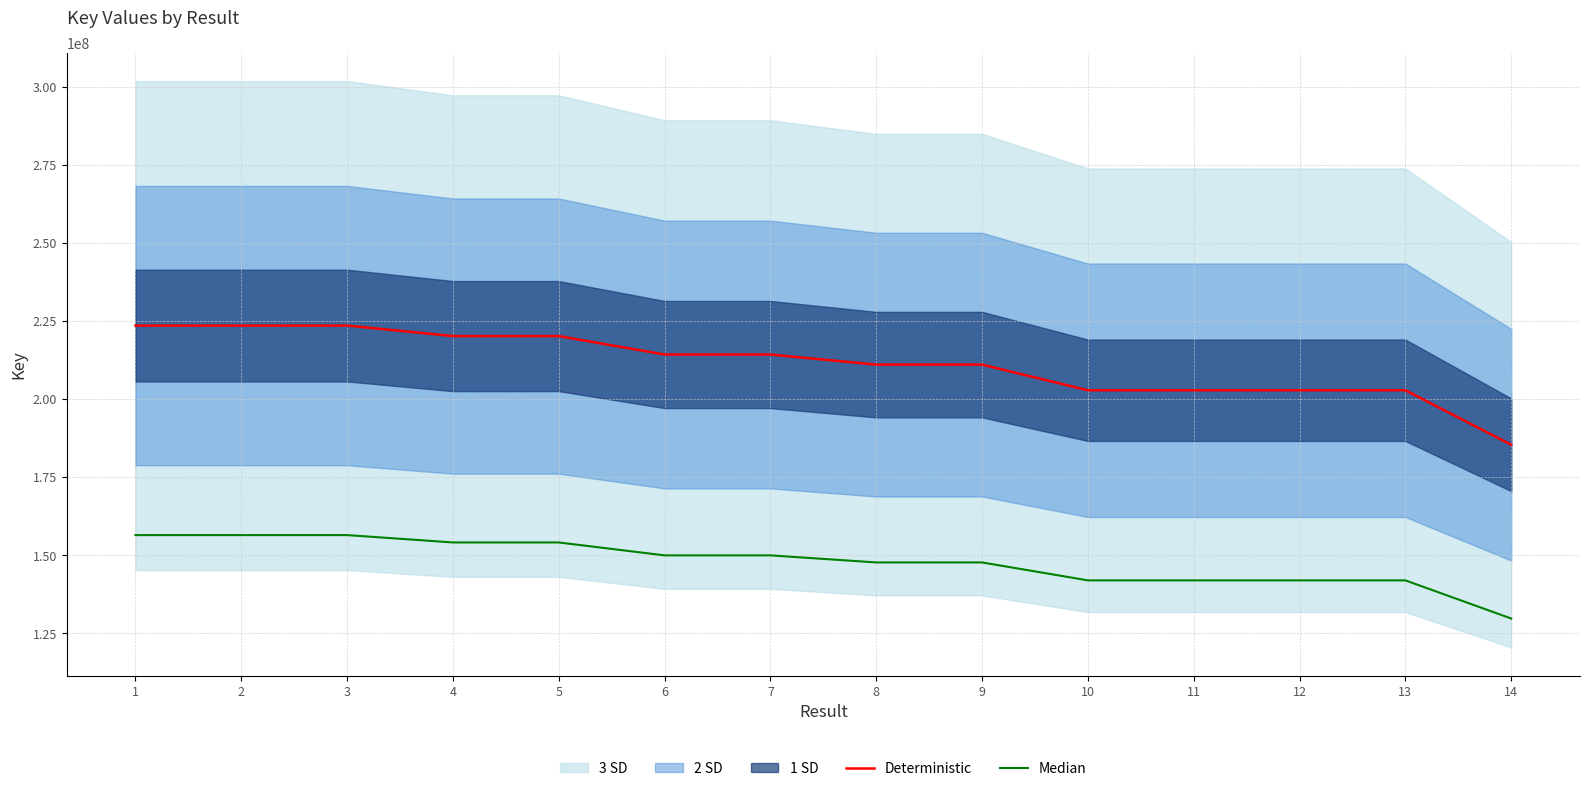

True or false: Deterministic and Median intersect in this chart.

False